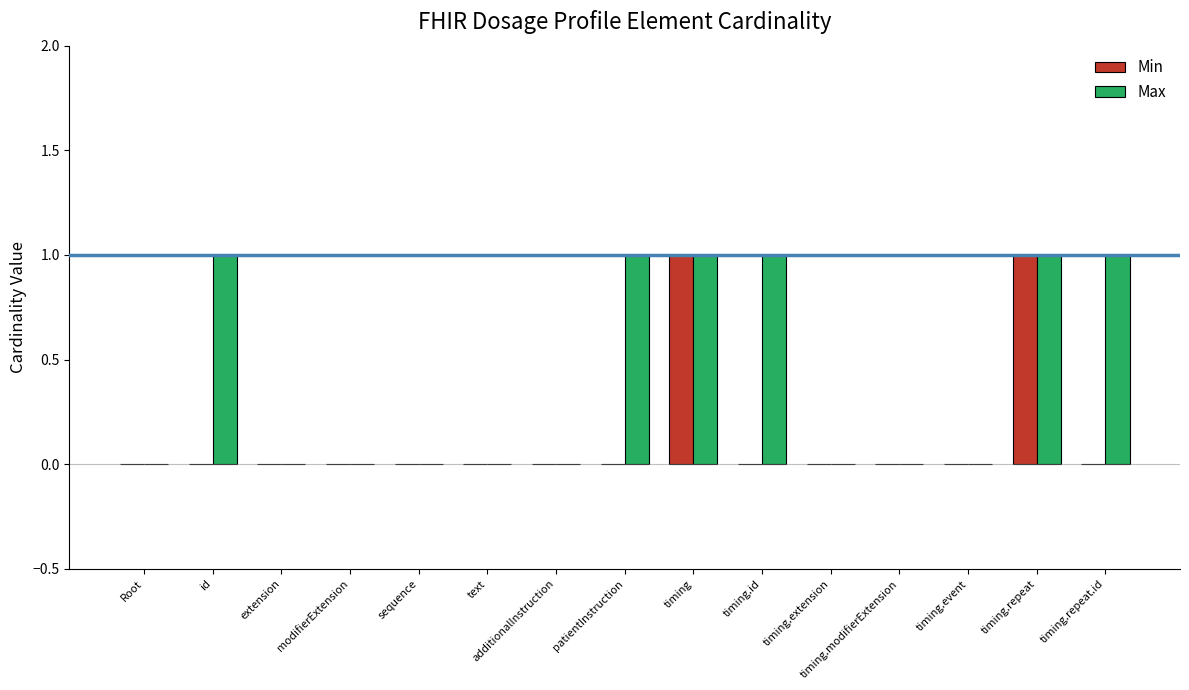

Reading right to left, list all the values displayed in this chart.

Min: timing.repeat.id=0	timing.repeat=1	timing.event=0	timing.modifierExtension=0	timing.extension=0	timing.id=0	timing=1	patientInstruction=0	additionalInstruction=0	text=0	sequence=0	modifierExtension=0	extension=0	id=0	Root=0
Max: timing.repeat.id=1	timing.repeat=1	timing.event=0	timing.modifierExtension=0	timing.extension=0	timing.id=1	timing=1	patientInstruction=1	additionalInstruction=0	text=0	sequence=0	modifierExtension=0	extension=0	id=1	Root=0